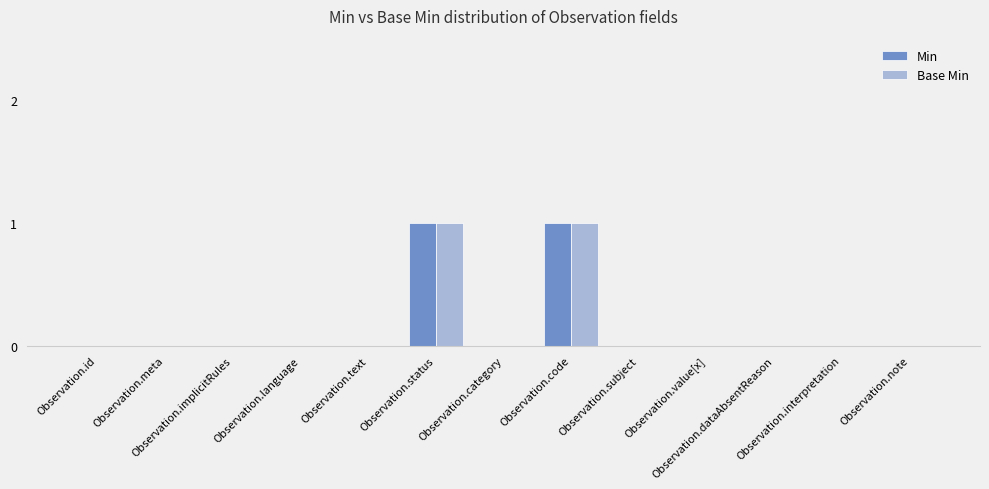

Reading left to right, extract all data points from this chart.

Min: Observation.id=0	Observation.meta=0	Observation.implicitRules=0	Observation.language=0	Observation.text=0	Observation.status=1	Observation.category=0	Observation.code=1	Observation.subject=0	Observation.value[x]=0	Observation.dataAbsentReason=0	Observation.interpretation=0	Observation.note=0
Base Min: Observation.id=0	Observation.meta=0	Observation.implicitRules=0	Observation.language=0	Observation.text=0	Observation.status=1	Observation.category=0	Observation.code=1	Observation.subject=0	Observation.value[x]=0	Observation.dataAbsentReason=0	Observation.interpretation=0	Observation.note=0